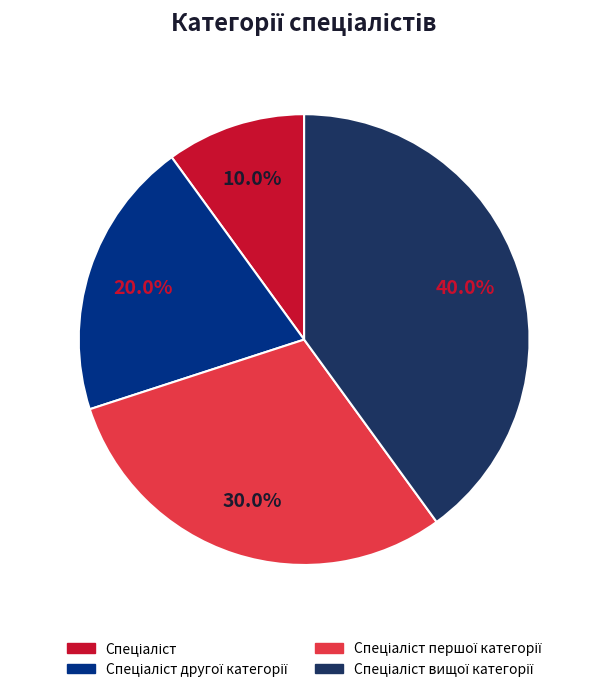

Is there any slice that represents more than half of the pie?

No